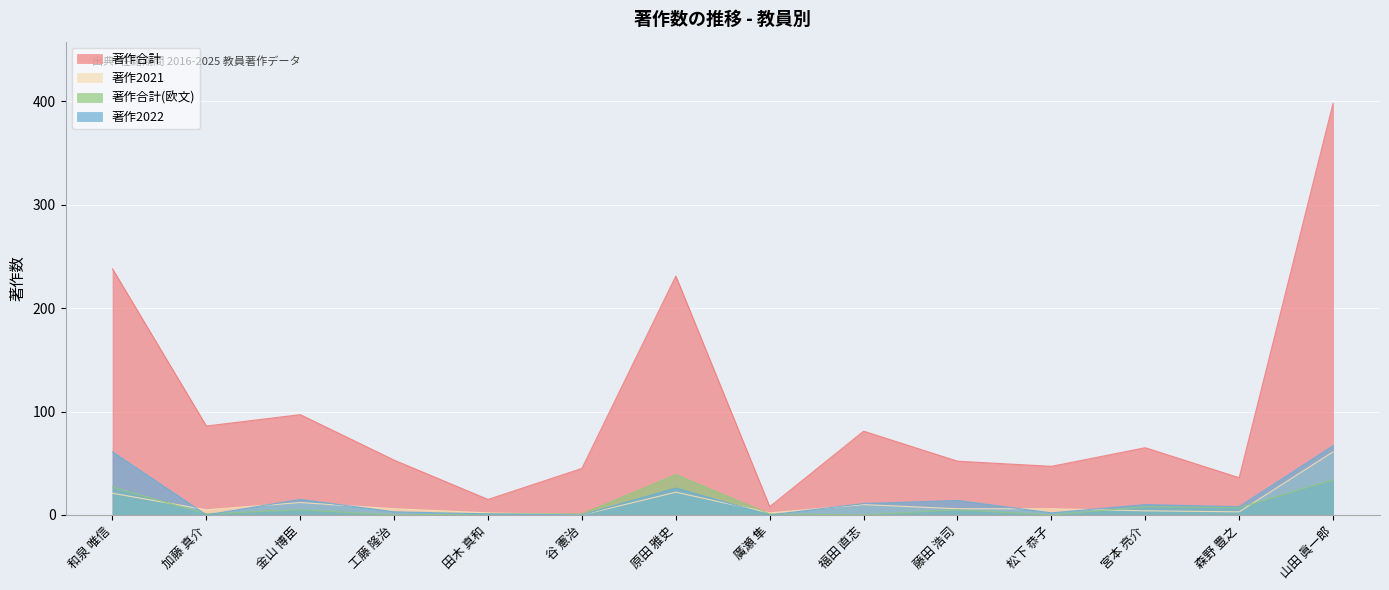

What is the sum of the 著作合計(欧文) values at 松下 恭子 and 山田 眞一郎?

34